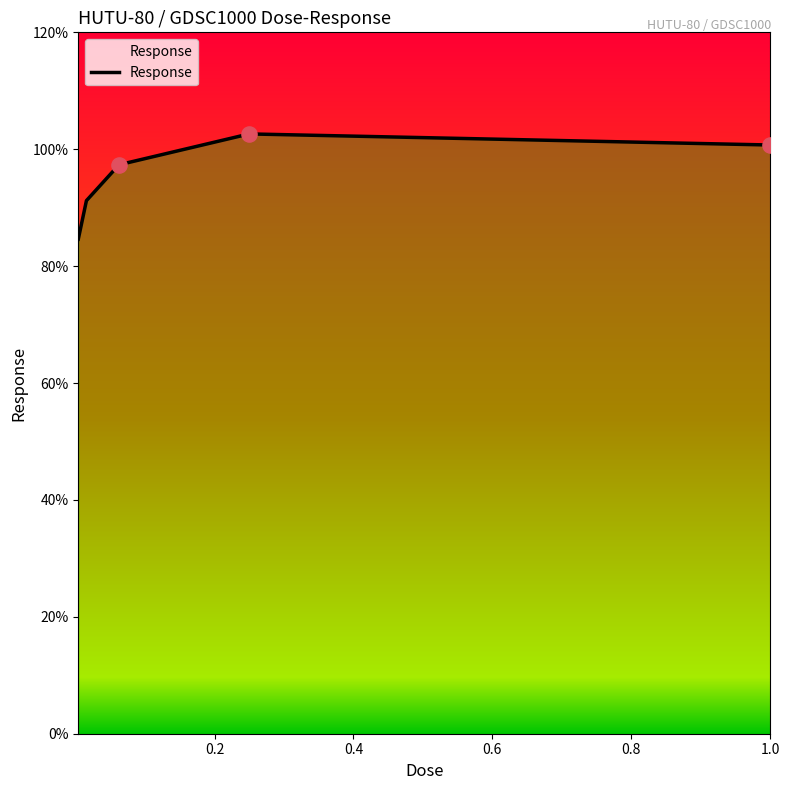

What is the sum of all values?

476.5